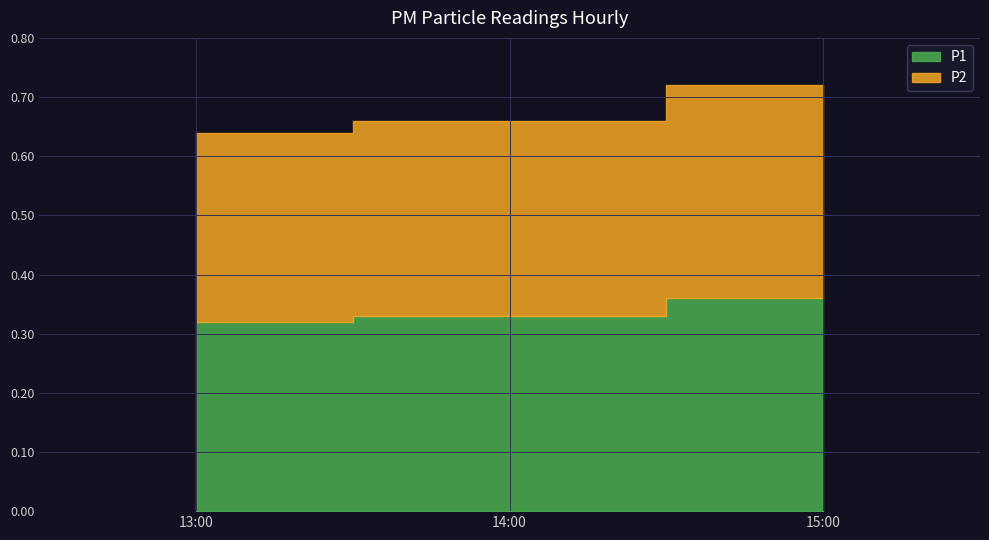

The P2 series shows 0.3 at 14:15. True or false?

True